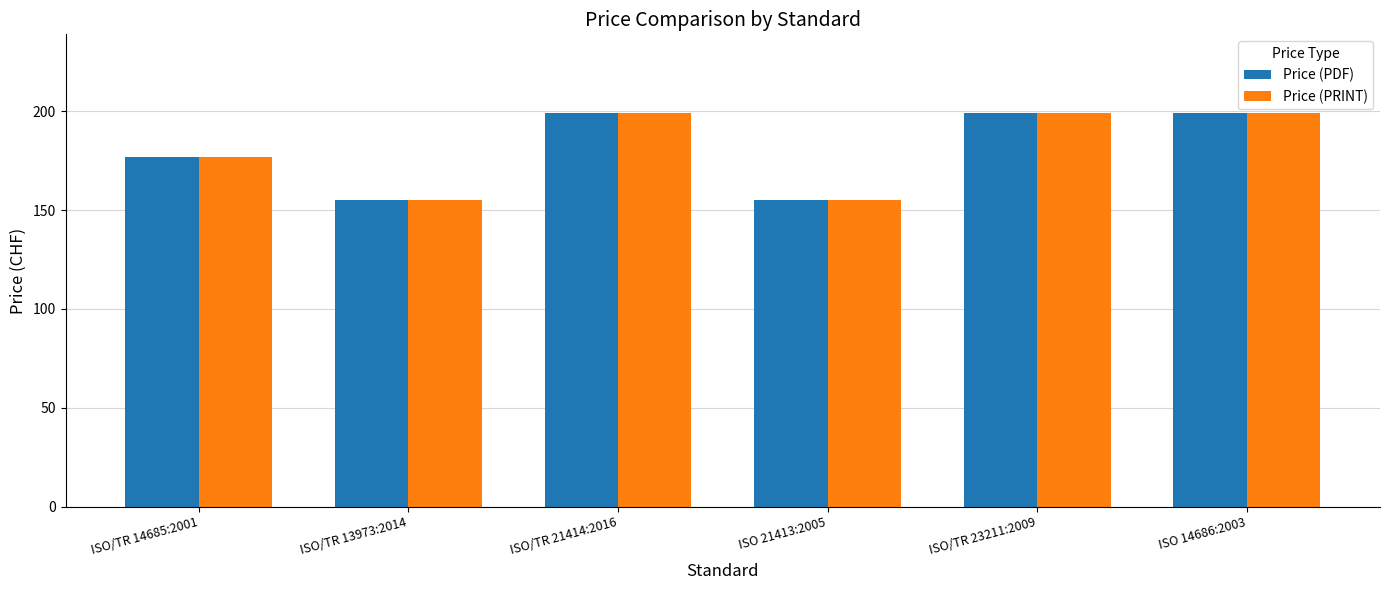

At how many categories does at least one series exceed 189?

3